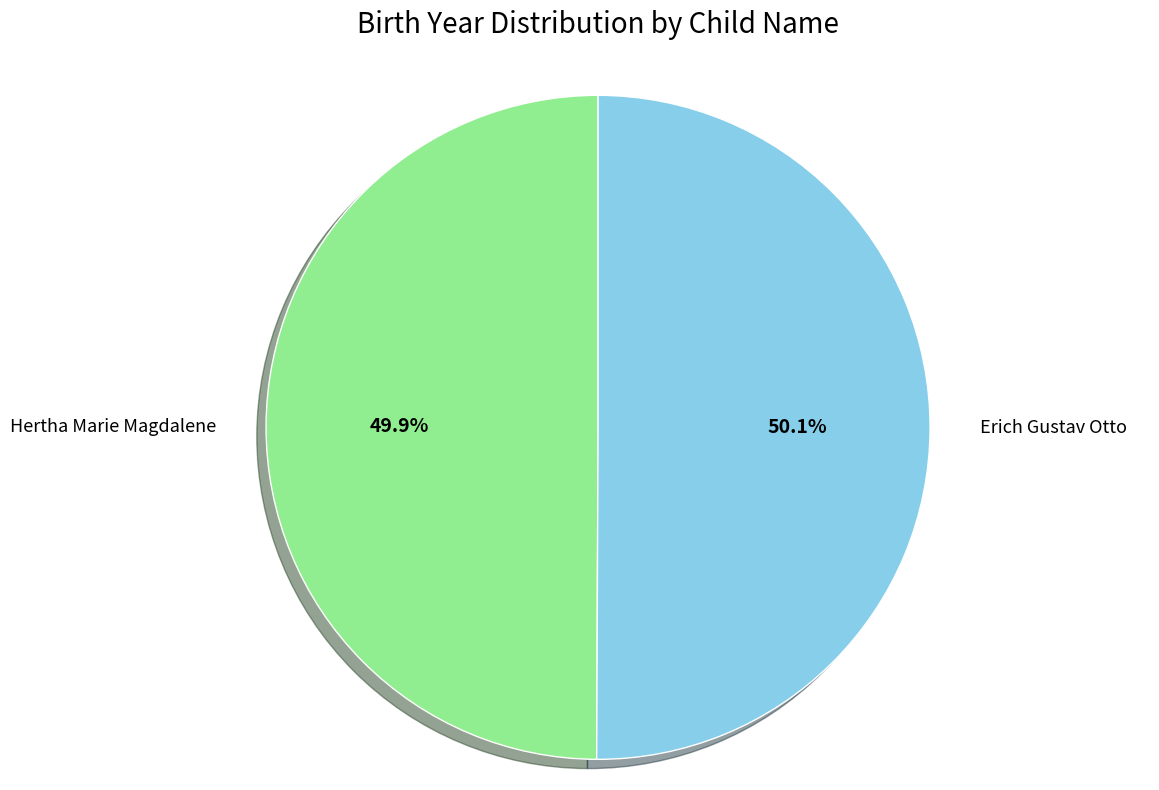

The Hertha Marie Magdalene slice represents 50% of the pie. True or false?

True